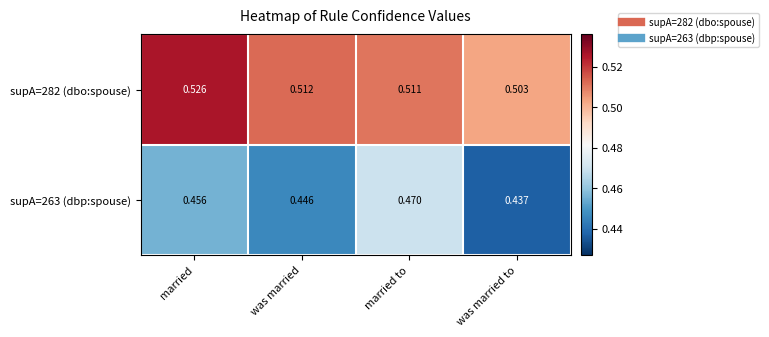

Is the value of supA=263 (dbp:spouse) at married greater than the value of supA=282 (dbo:spouse) at was married to?

No